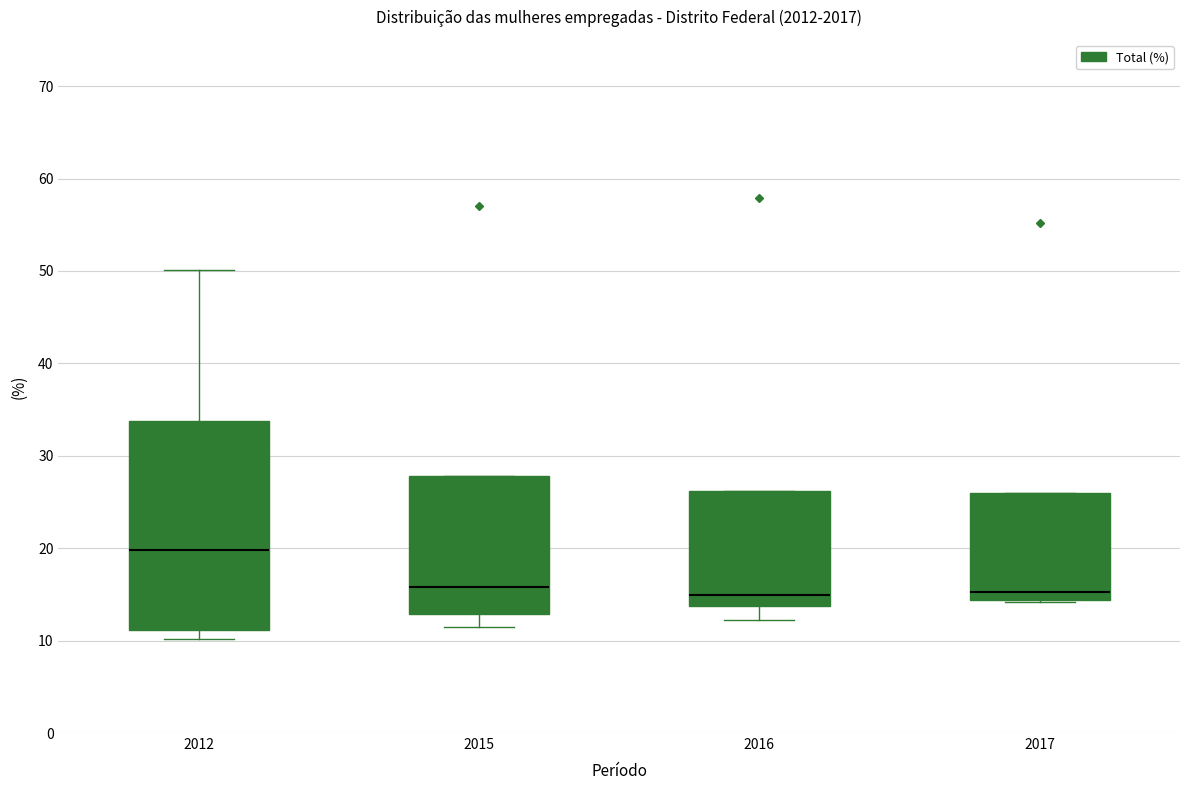

Which box's median line is the highest?

2012